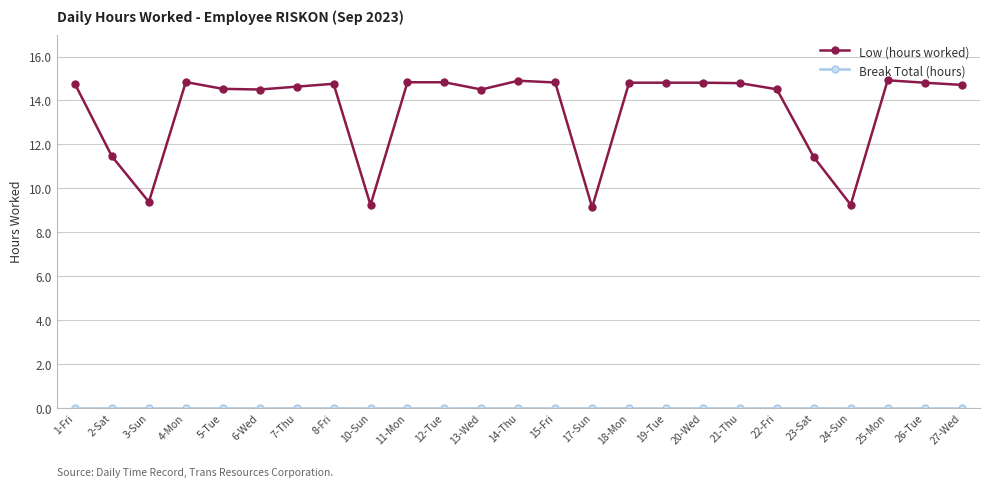

Where is the first local minimum for Low (hours worked)?

3-Sun